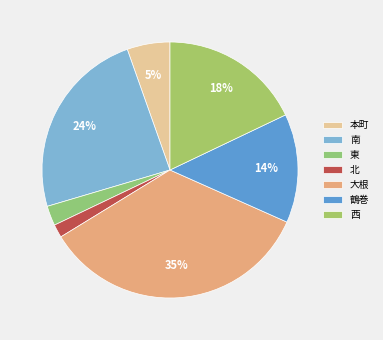

The 西 slice represents 18% of the pie. True or false?

True